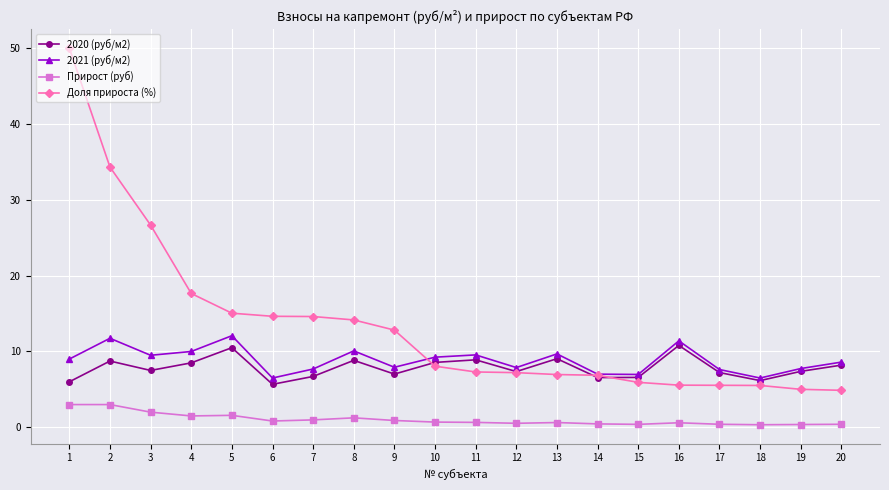

True or false: Прирост (руб) and Доля прироста (%) cross at least once.

False